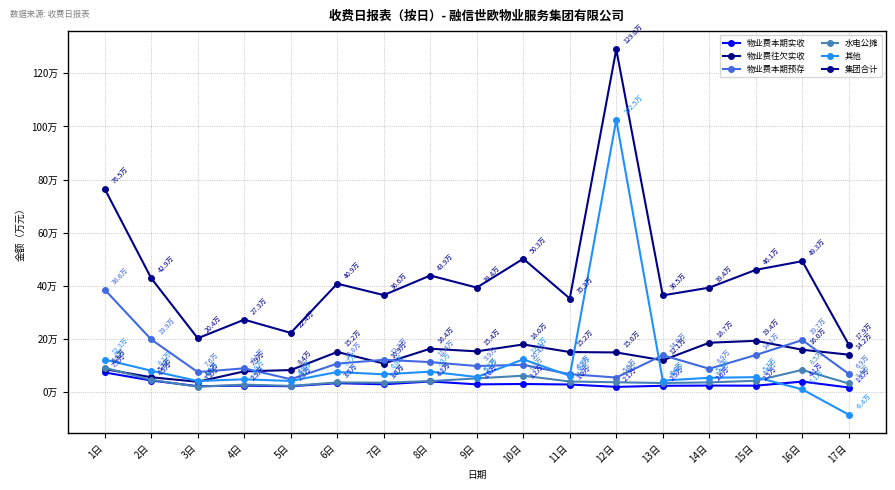

What is the smallest value displayed?

-83934.0